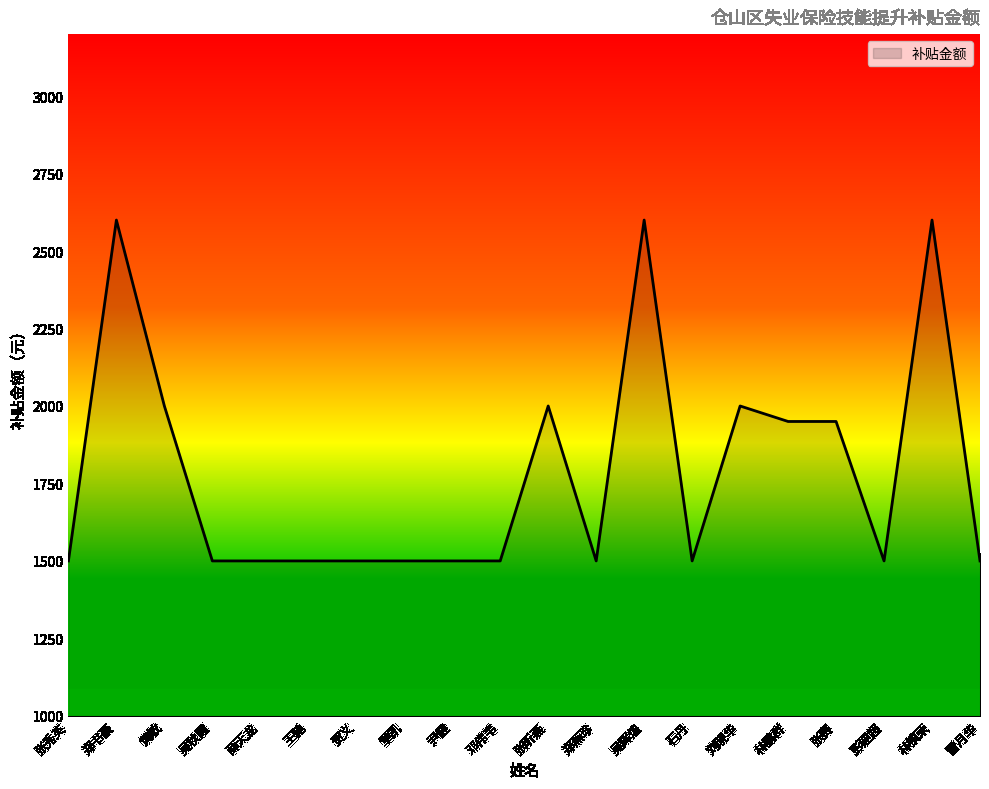

Reading left to right, list all the values displayed in this chart.

1500	2600	2000	1500	1500	1500	1500	1500	1500	1500	2000	1500	2600	1500	2000	1950	1950	1500	2600	1500